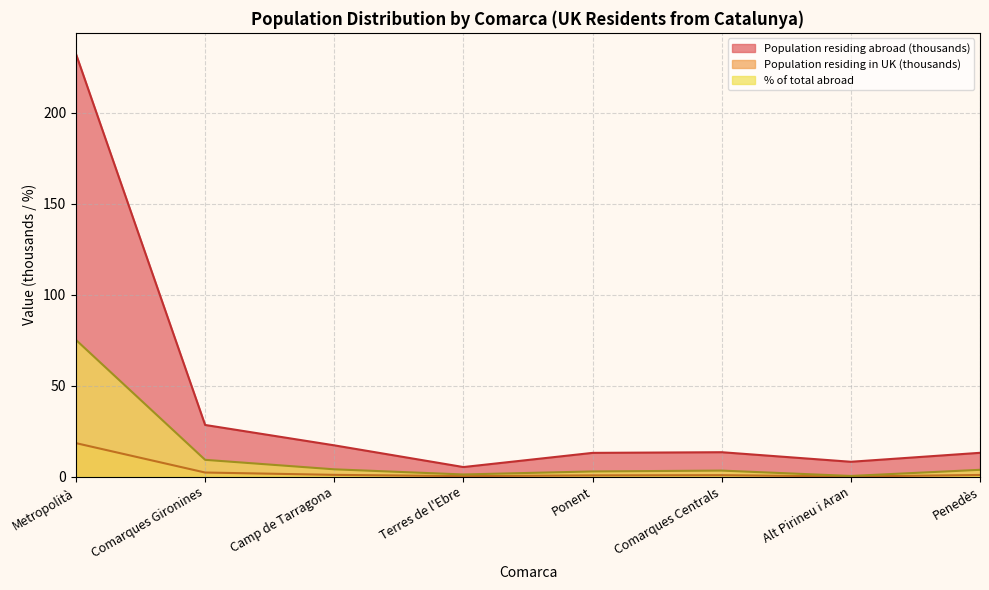

List the series in order of their overall mean, highest first.

Population residing abroad (thousands), % of total abroad, Population residing in UK (thousands)